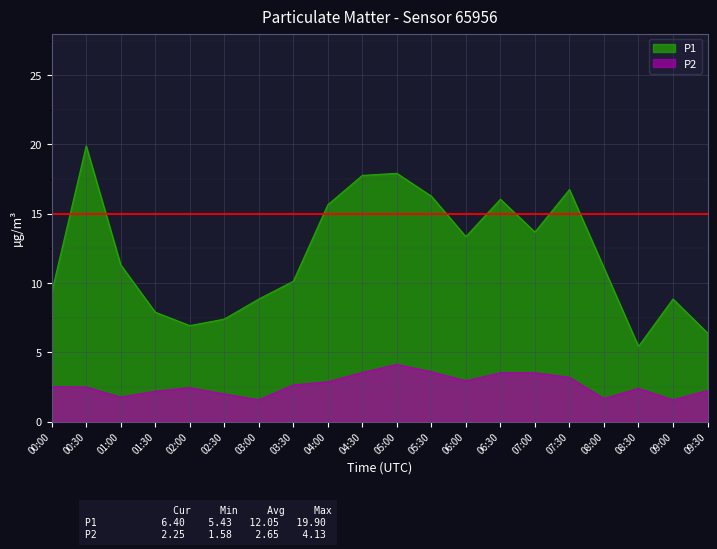

True or false: P2 has a value of 2.4 at 08:30.

True